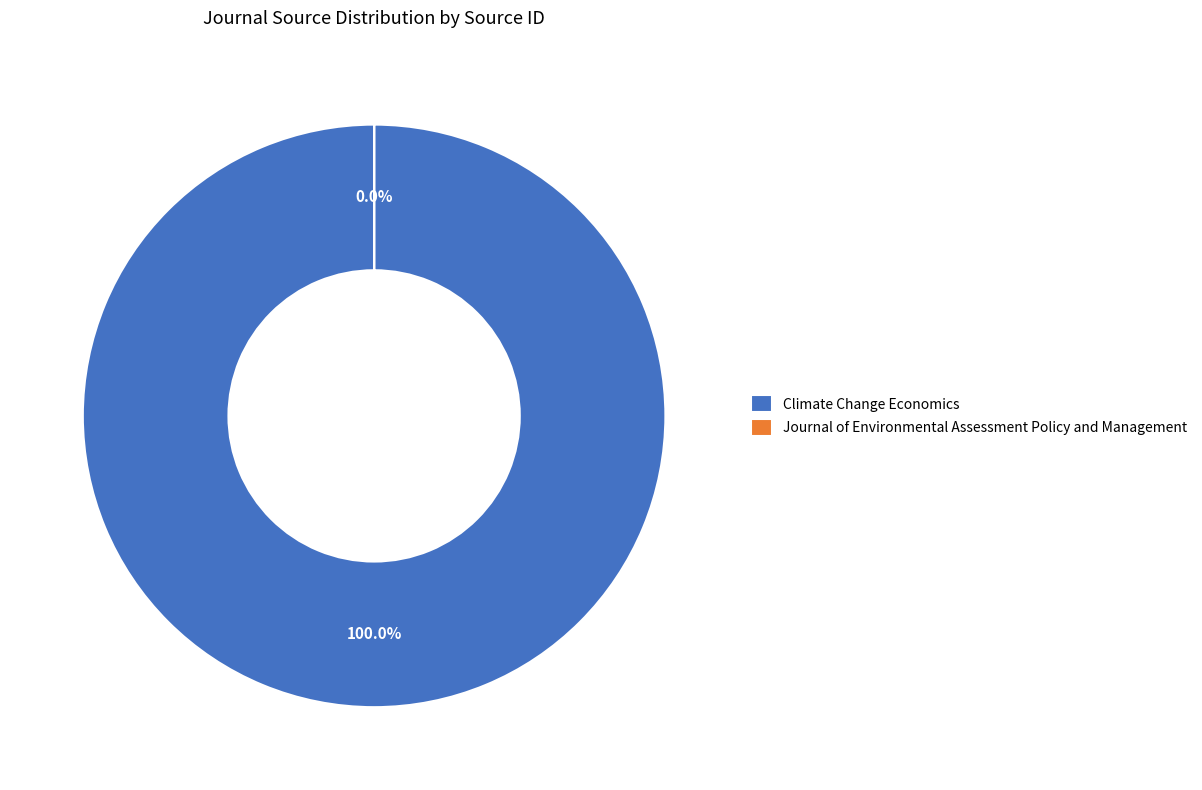

How many segments does this pie chart have?

2